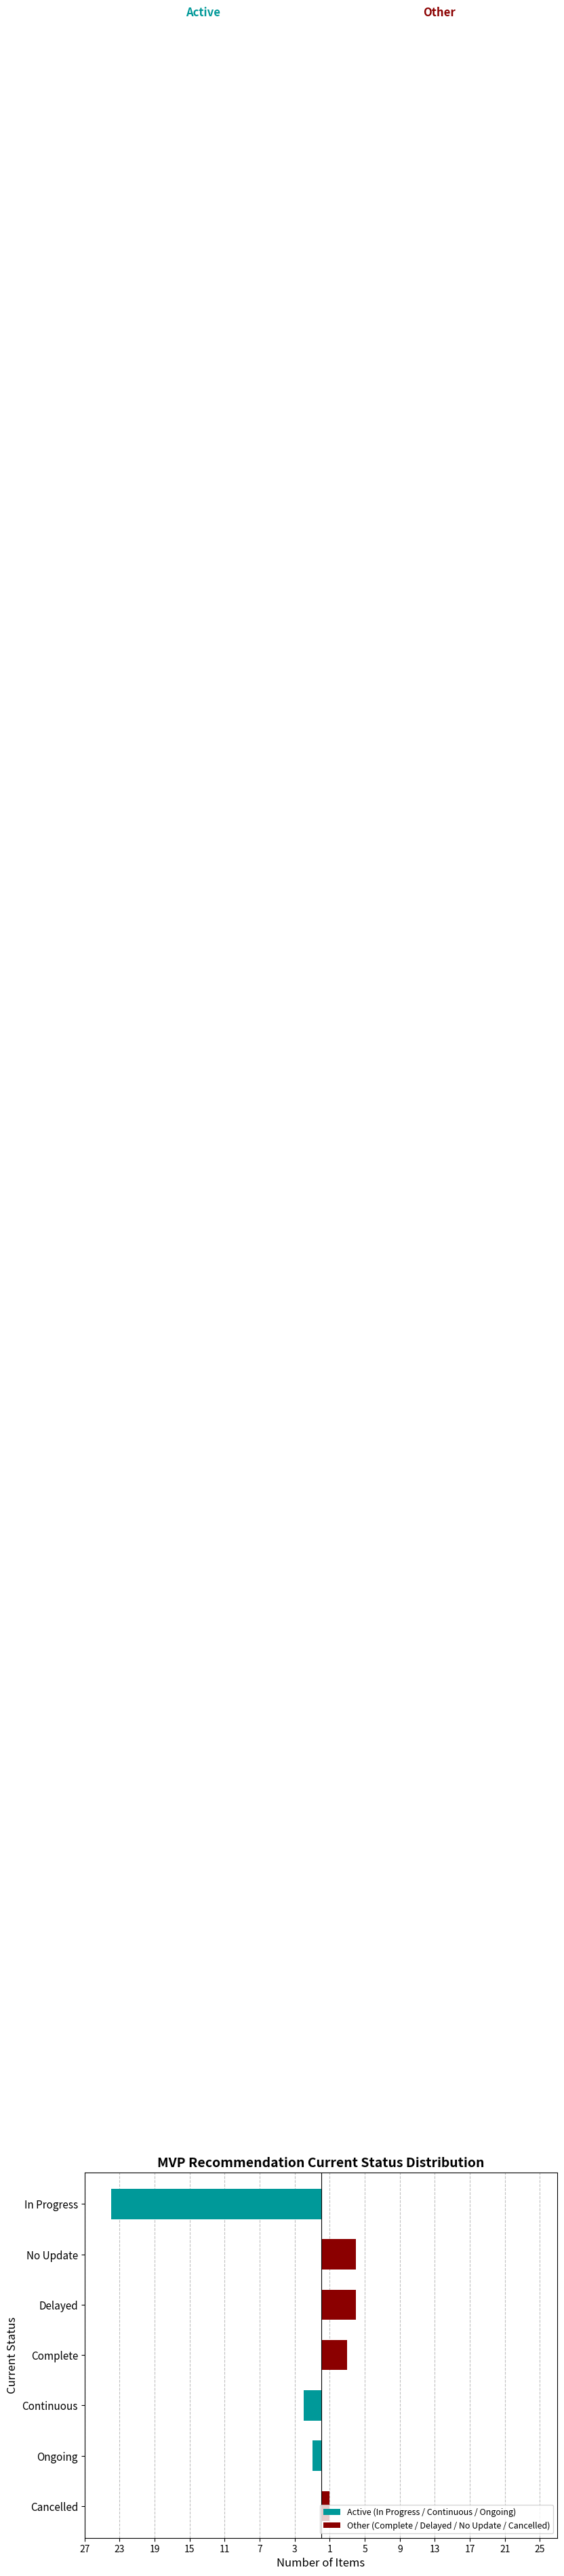

Where is the data nearest to the value 12?

Delayed